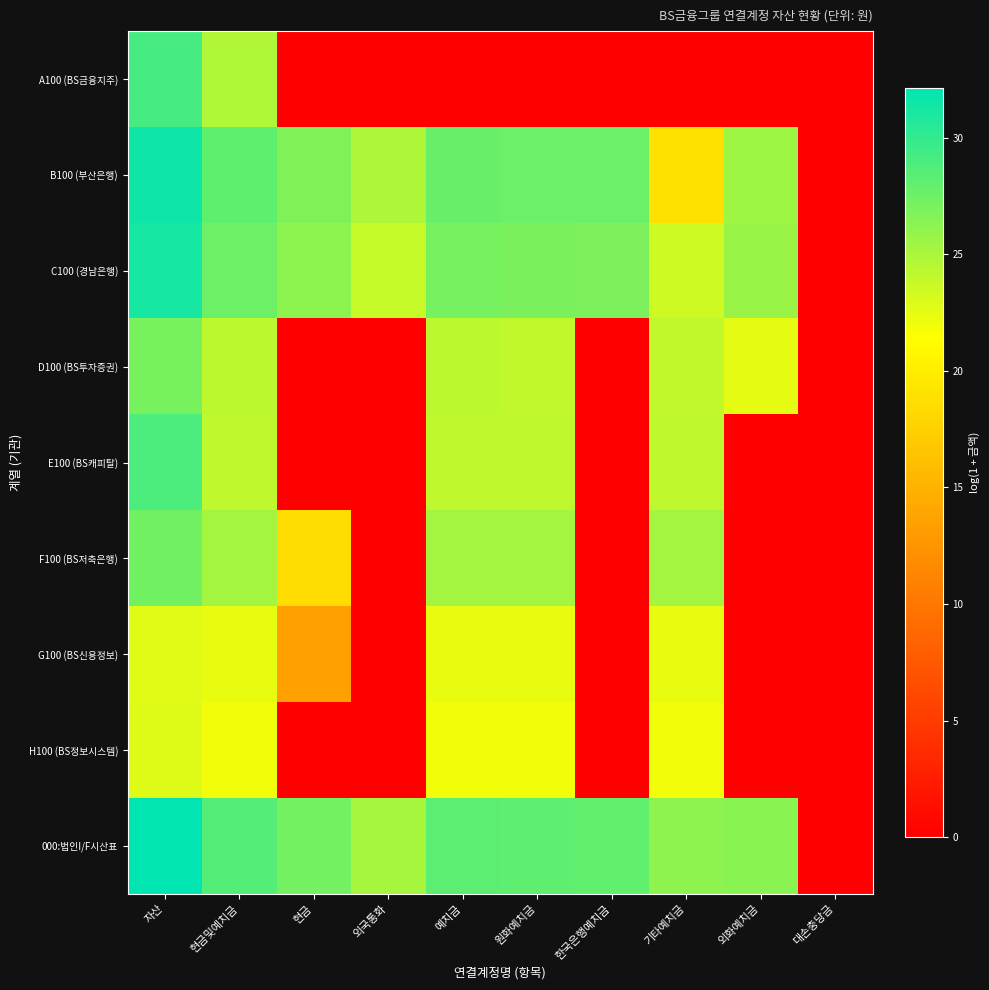

Reading right to left, extract all data points from this chart.

A100 (BS금융지주): 대손충당금=0.0	외화예치금=0.0	기타예치금=0.0	한국은행예치금=0.0	원화예치금=0.0	예치금=0.0	외국통화=0.0	현금=0.0	현금및예치금=24.8	자산=29.2
B100 (부산은행): 대손충당금=0.0	외화예치금=25.5	기타예치금=18.9	한국은행예치금=27.6	원화예치금=27.6	예치금=27.7	외국통화=24.8	현금=26.7	현금및예치금=28.1	자산=31.5
C100 (경남은행): 대손충당금=0.0	외화예치금=25.6	기타예치금=23.5	한국은행예치금=26.9	원화예치금=26.9	예치금=27.2	외국통화=23.8	현금=26.2	현금및예치금=27.5	자산=31.1
D100 (BS투자증권): 대손충당금=0.0	외화예치금=22.5	기타예치금=24.0	한국은행예치금=0.0	원화예치금=24.0	예치금=24.2	외국통화=0.0	현금=0.0	현금및예치금=24.2	자산=27.1
E100 (BS캐피탈): 대손충당금=0.0	외화예치금=0.0	기타예치금=24.1	한국은행예치금=0.0	원화예치금=24.1	예치금=24.1	외국통화=0.0	현금=0.0	현금및예치금=24.1	자산=28.9
F100 (BS저축은행): 대손충당금=0.0	외화예치금=0.0	기타예치금=25.2	한국은행예치금=0.0	원화예치금=25.2	예치금=25.2	외국통화=0.0	현금=18.6	현금및예치금=25.2	자산=27.4
G100 (BS신용정보): 대손충당금=0.0	외화예치금=0.0	기타예치금=22.4	한국은행예치금=0.0	원화예치금=22.4	예치금=22.4	외국통화=0.0	현금=13.4	현금및예치금=22.4	자산=22.7
H100 (BS정보시스템): 대손충당금=0.0	외화예치금=0.0	기타예치금=22.0	한국은행예치금=0.0	원화예치금=22.0	예치금=22.0	외국통화=0.0	현금=0.0	현금및예치금=22.0	자산=22.8
000:법인I/F시산표: 대손충당금=0.0	외화예치금=26.3	기타예치금=26.1	한국은행예치금=28.0	원화예치금=28.2	예치금=28.3	외국통화=25.1	현금=27.2	현금및예치금=28.6	자산=32.1